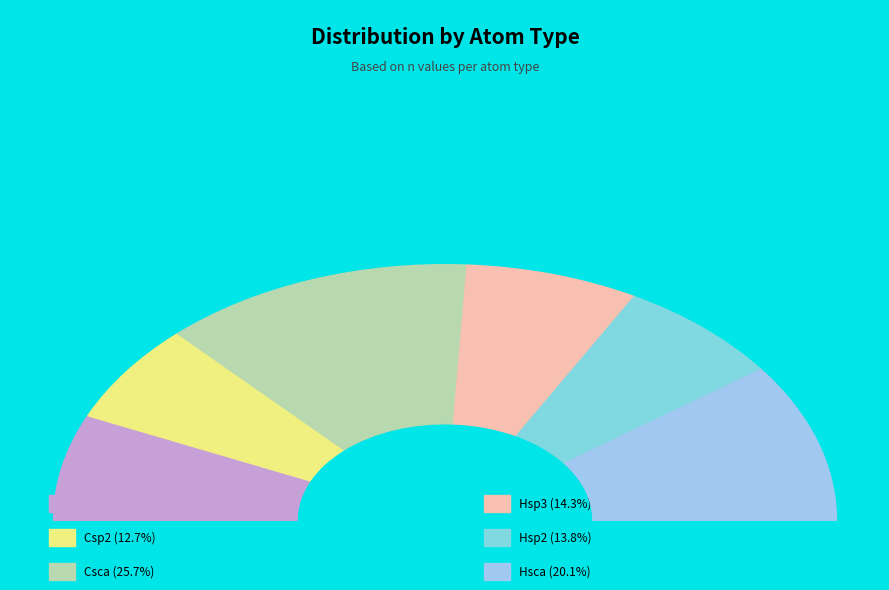

Does Csp3 account for over 50% of the chart?

No